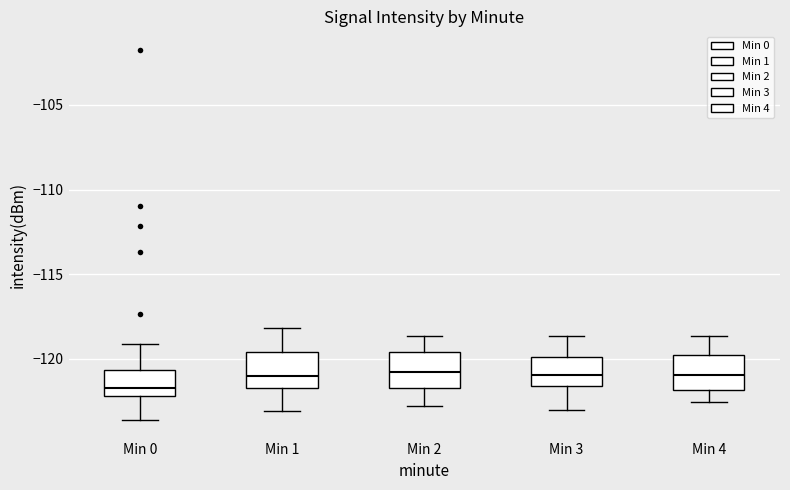

Reading left to right, read every box against the y-axis: the position of its median line, the range the box covers, and the ends of its whiskers. The values are not printed on the chart, so give them approximately, as read against the axis.

Min 0: median -121.5, box -122.0 to -120.5, whiskers -123.5 to -119.0
Min 1: median -121.0, box -121.5 to -119.5, whiskers -123.0 to -118.0
Min 2: median -121.0, box -121.5 to -119.5, whiskers -123.0 to -118.5
Min 3: median -121.0, box -121.5 to -120.0, whiskers -123.0 to -118.5
Min 4: median -121.0, box -122.0 to -120.0, whiskers -122.5 to -118.5